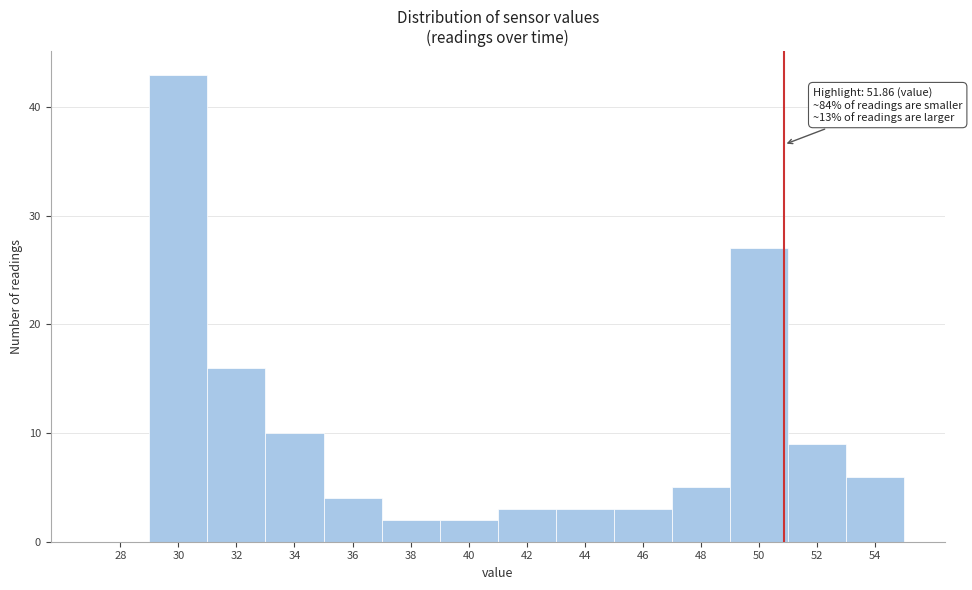

Reading left to right, transcribe all the data shown in this chart.

28=0	30=43	32=16	34=10	36=4	38=2	40=2	42=3	44=3	46=3	48=5	50=27	52=9	54=6